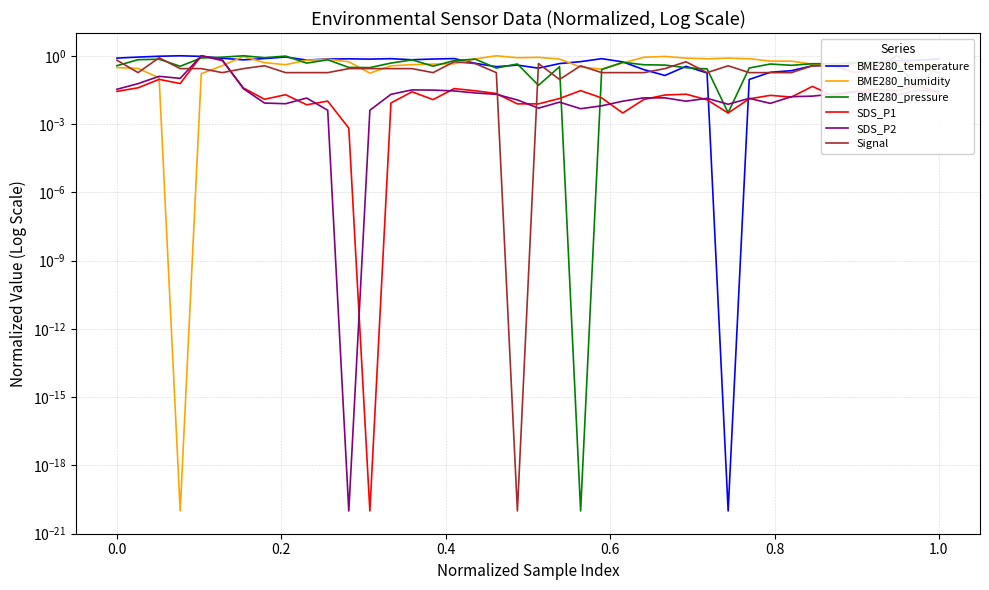

What is the average value of the Signal series?

0.3